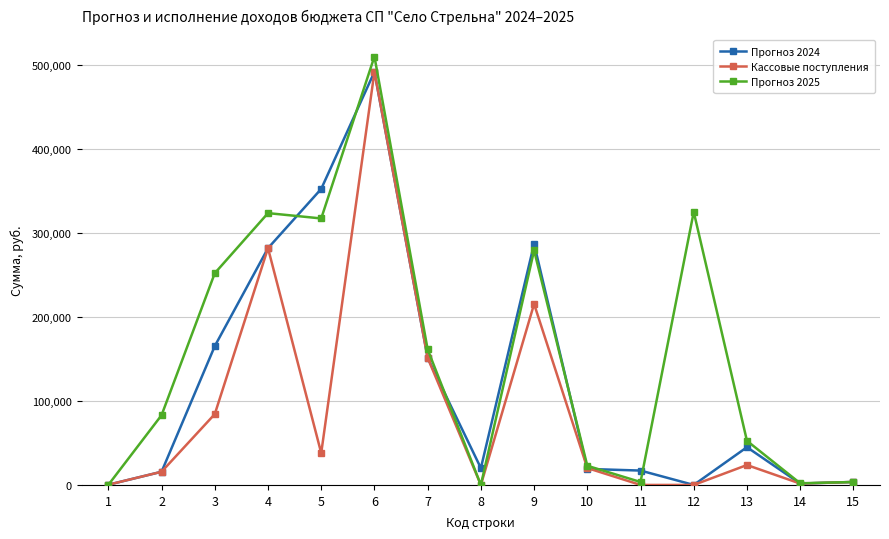

Rank the series by their average value, from lowest to highest.

Кассовые поступления, Прогноз 2024, Прогноз 2025